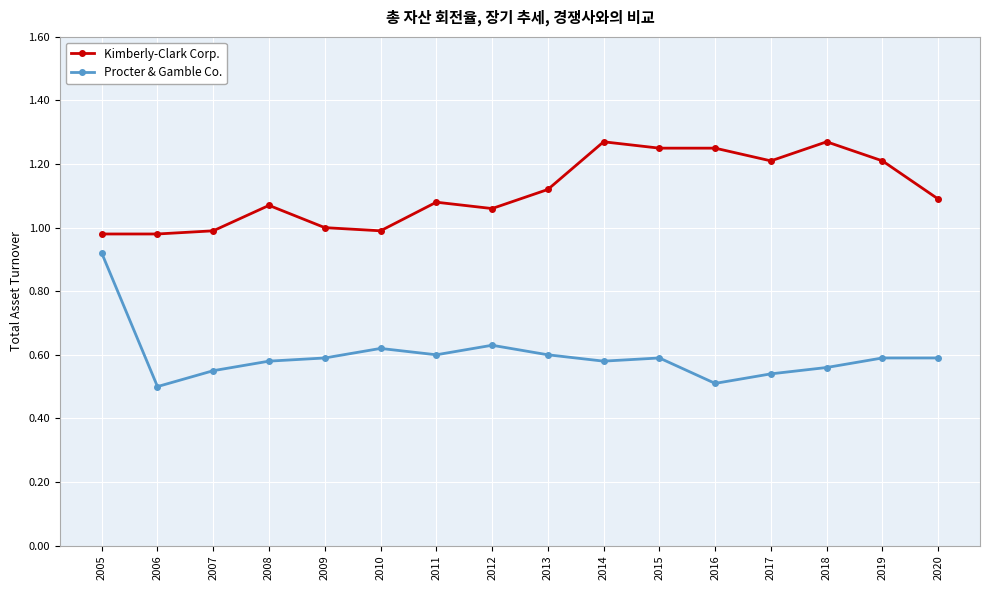

Does the chart have visible grid lines?

Yes